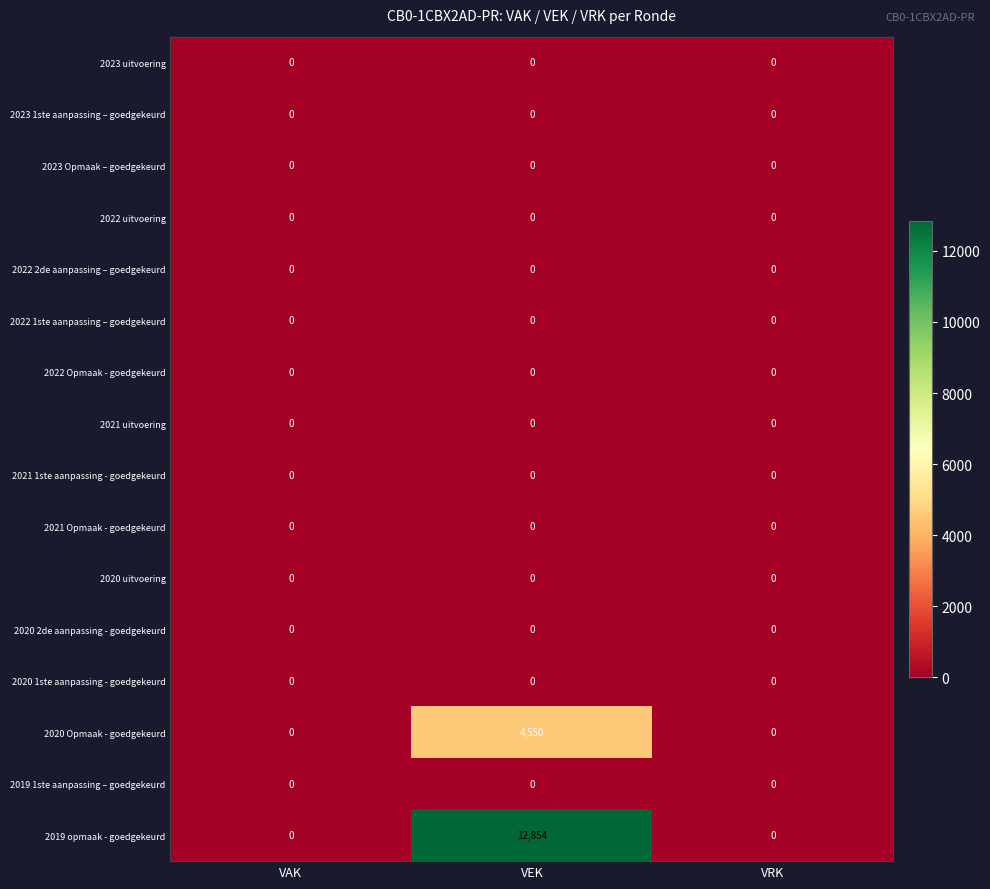

Which series has the largest range (max minus min)?

2019 opmaak - goedgekeurd